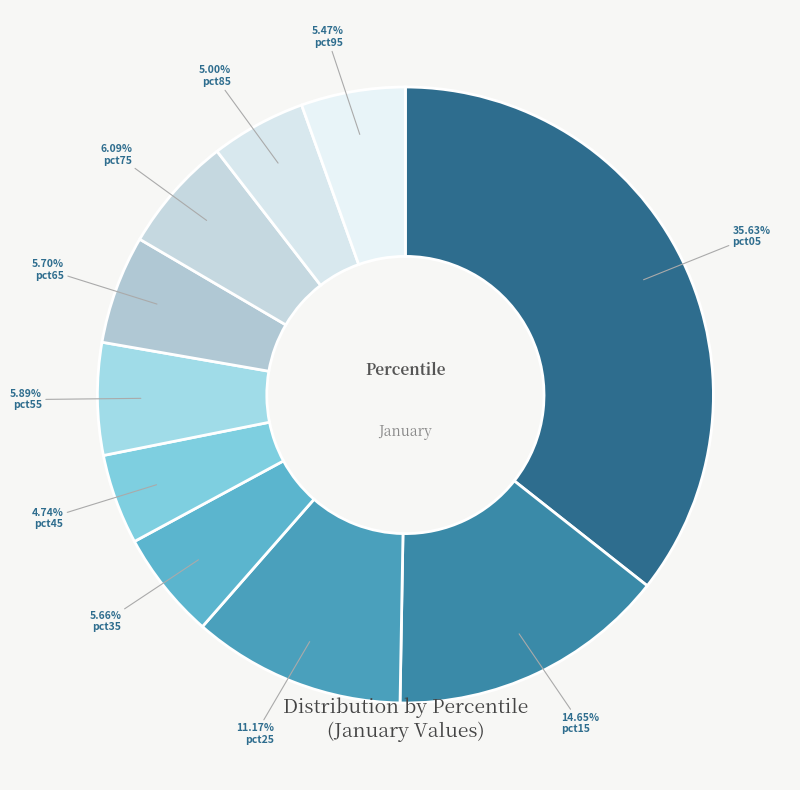

True or false: pct15 accounts for 15% of the total.

True